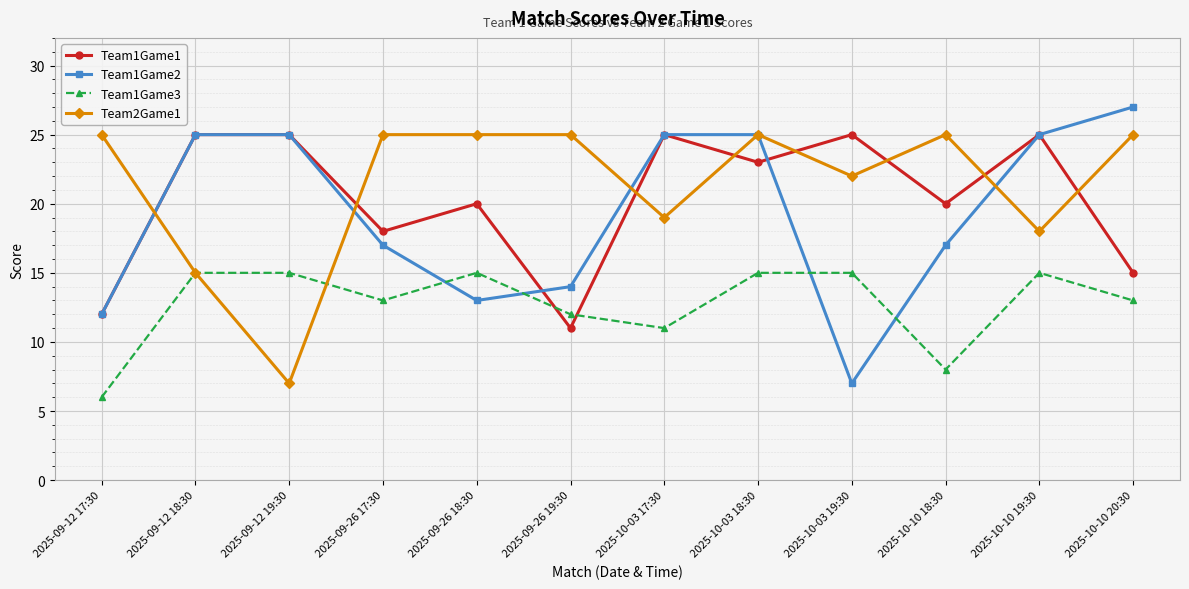

What is the spread (max minus min) of values at 2025-09-12 19:30?

18